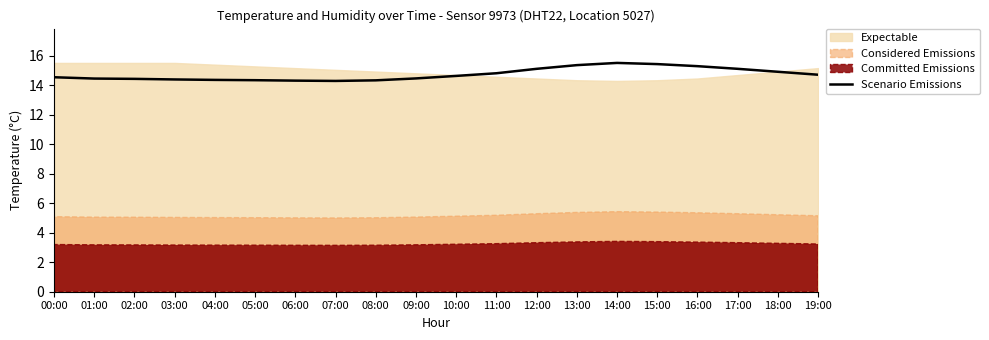

The Scenario Emissions series shows 23.4 at 10:00. True or false?

False